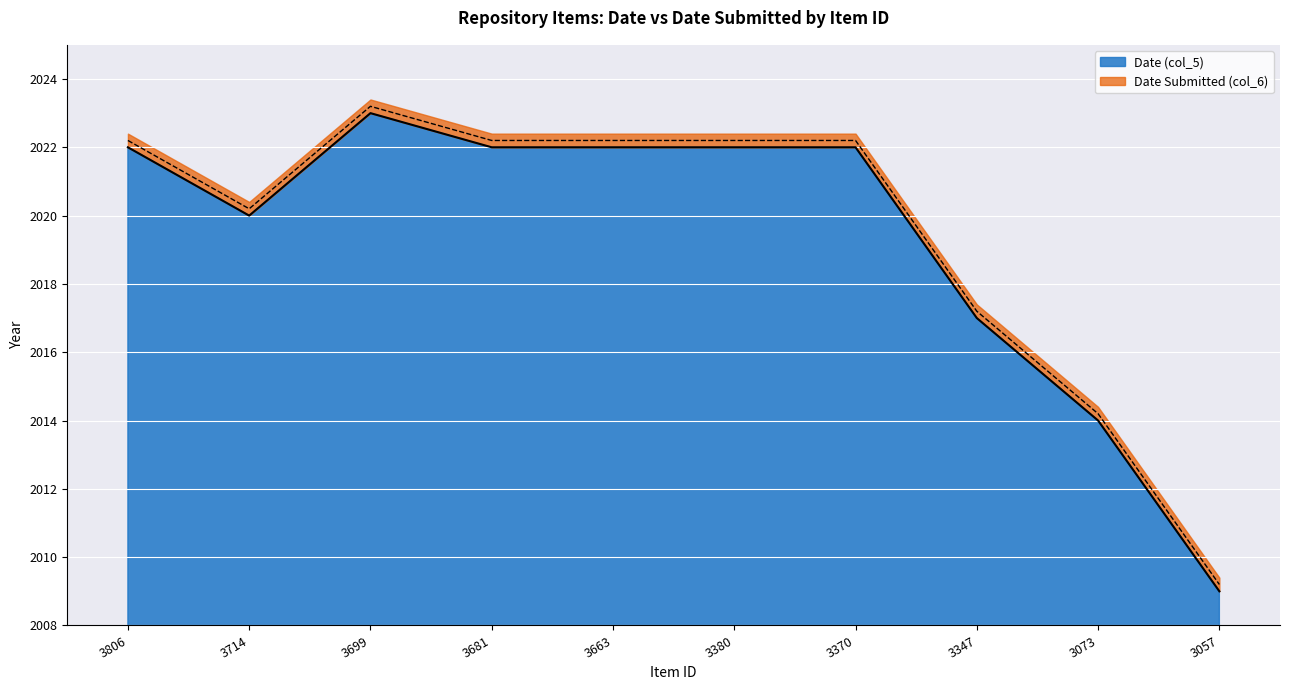

How many lines are shown in the chart?

2